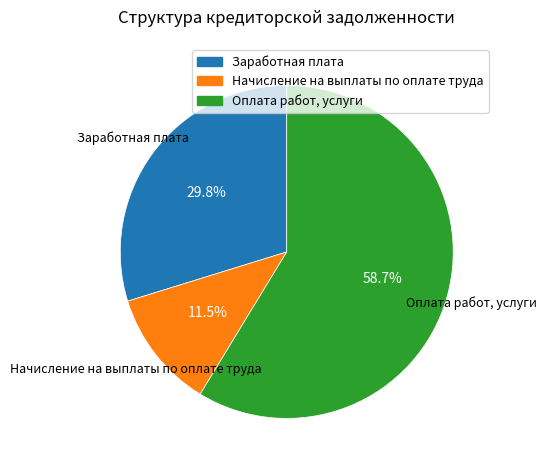

What is the majority slice?

Оплата работ, услуги